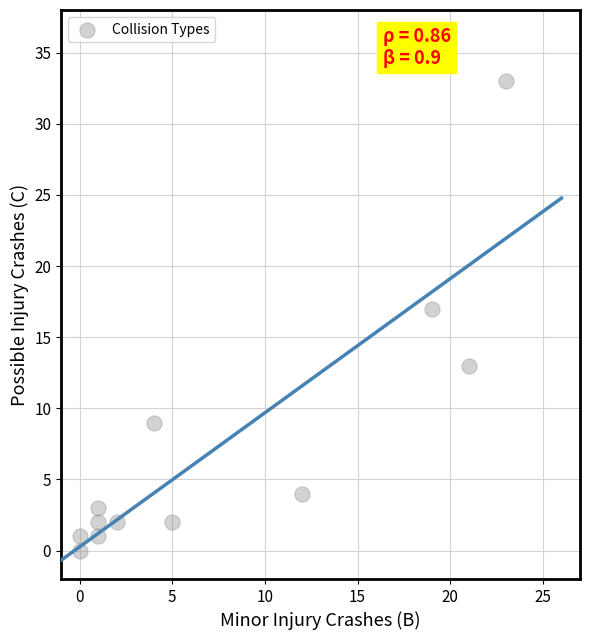

What Y value in the scatter plot is closest to 16?

17